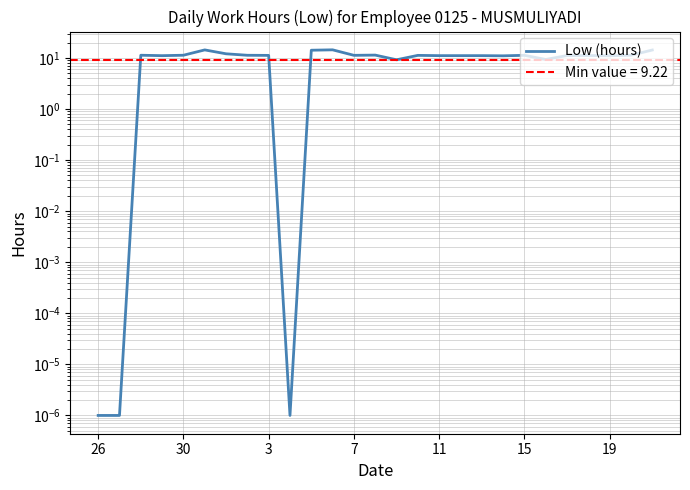

What is the value of the 7th point from the left?

12.1